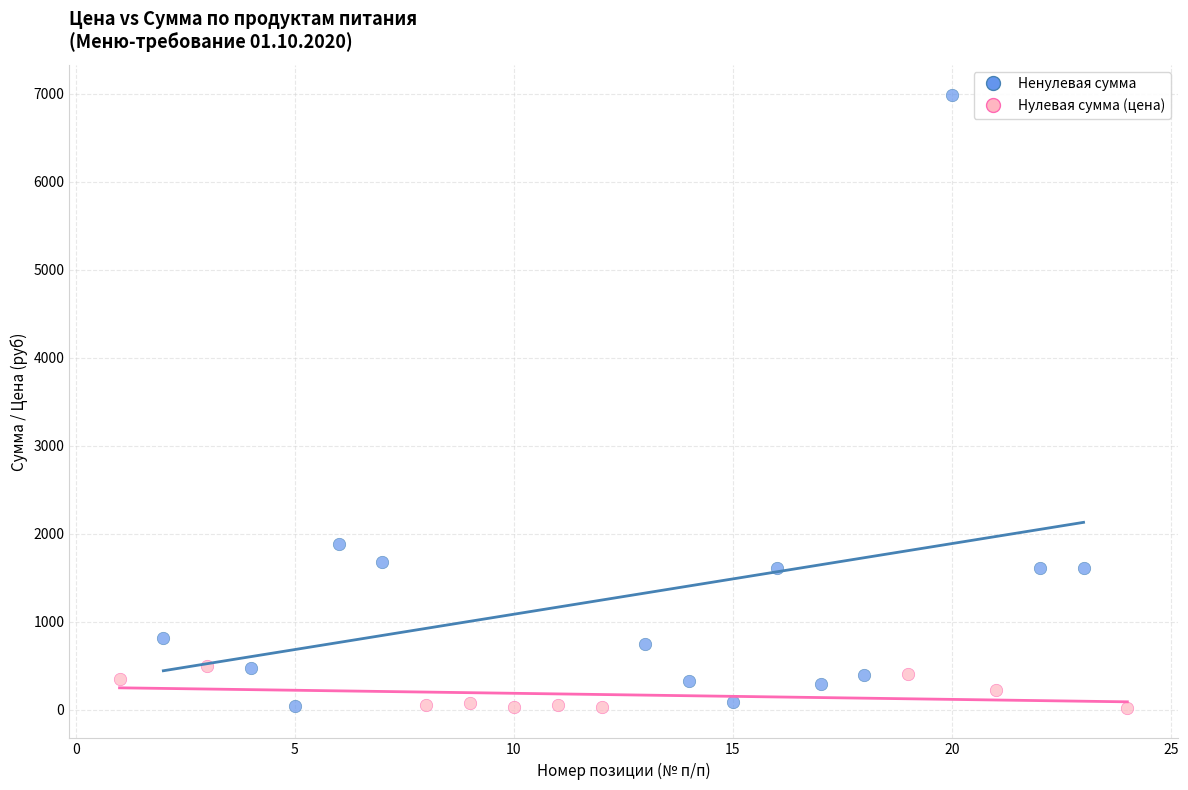

Which series reaches the maximum Y coordinate?

Ненулевая сумма